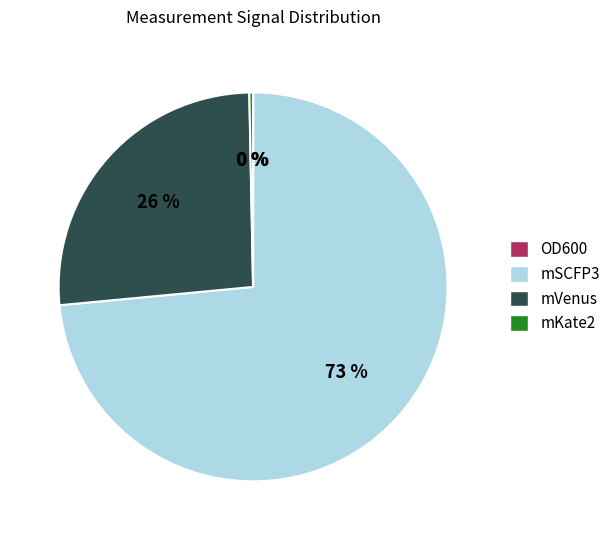

Which slice is the largest?

mSCFP3